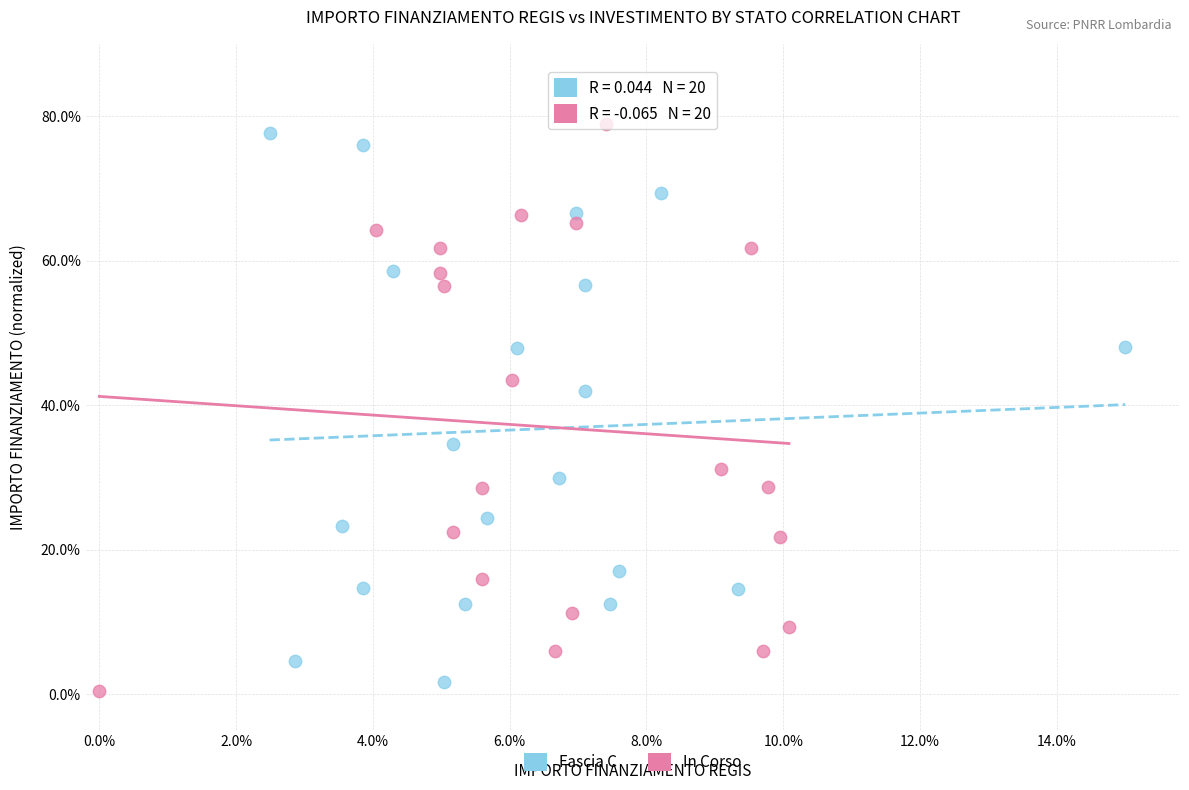

What are all the series names shown in the legend?

Fascia C, In Corso